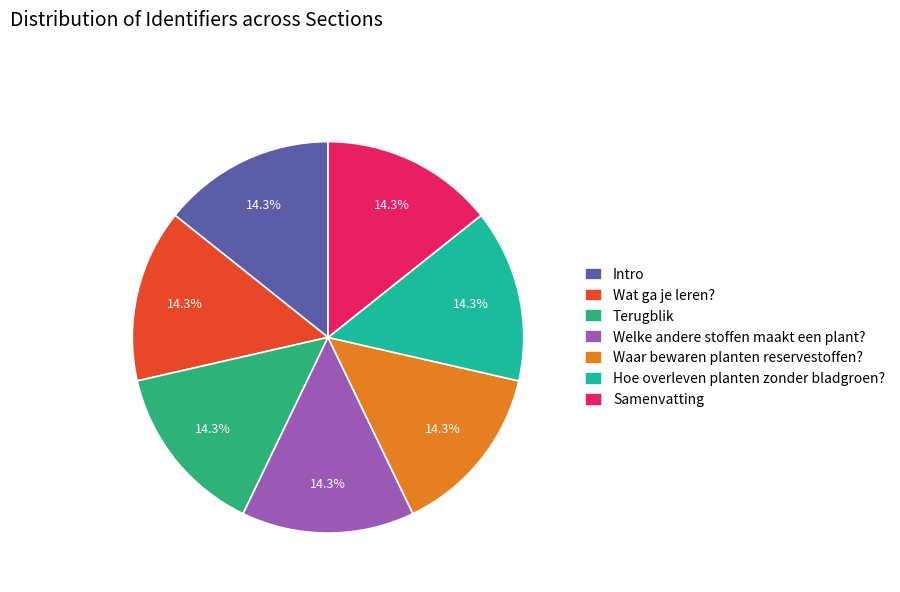

To the nearest percent, what portion does Wat ga je leren? represent?

14%